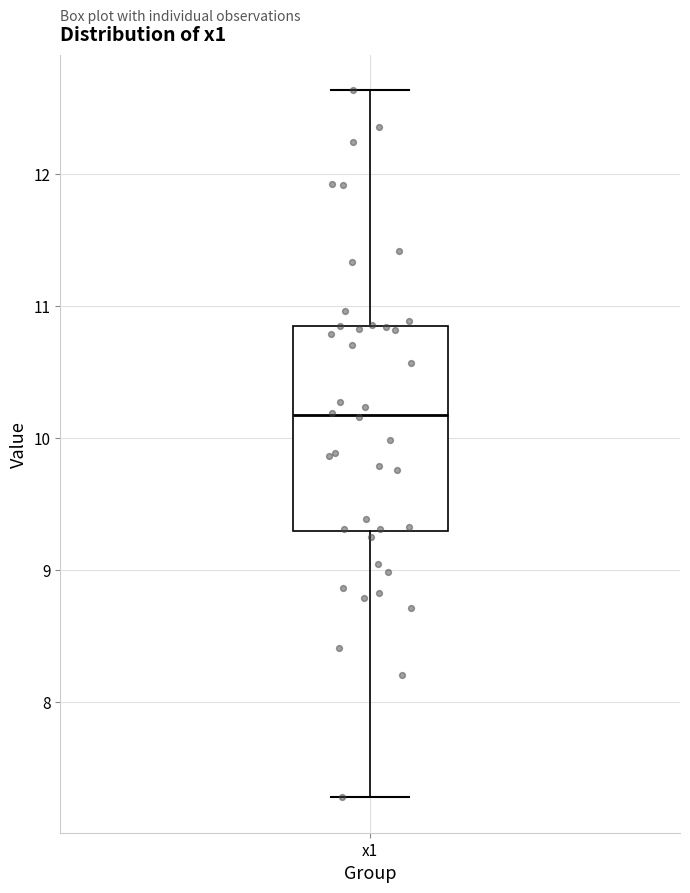

Read this box plot against the y-axis: the position of the median line, the range covered by the box, and the ends of both whiskers. The values are not printed on the chart, so give them approximately, as read against the axis.

median 10.2, box 9.3 to 10.9, whiskers 7.3 to 12.6